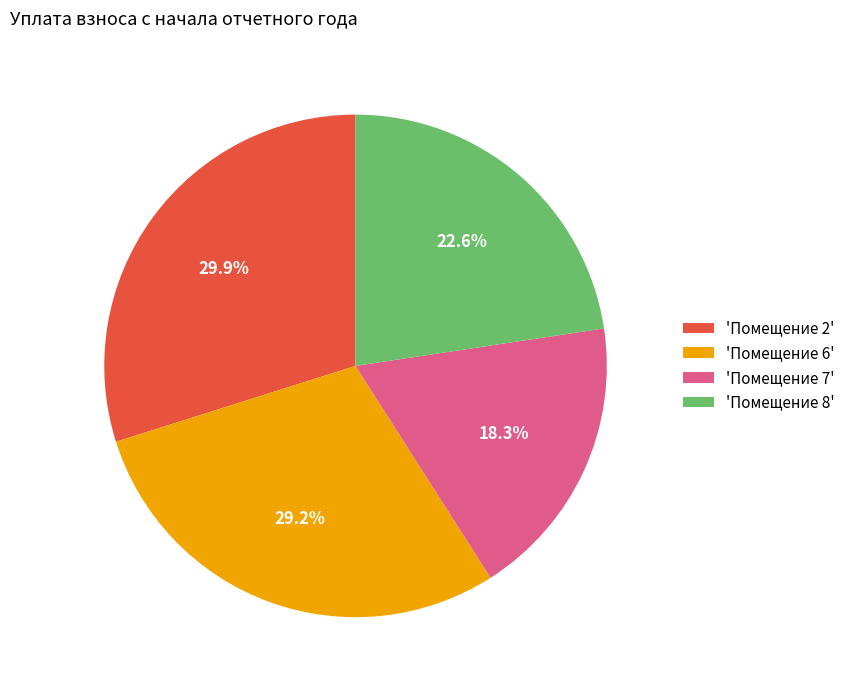

What is the ratio of the value at 'Помещение 6' to the value at 'Помещение 2'?

1.0